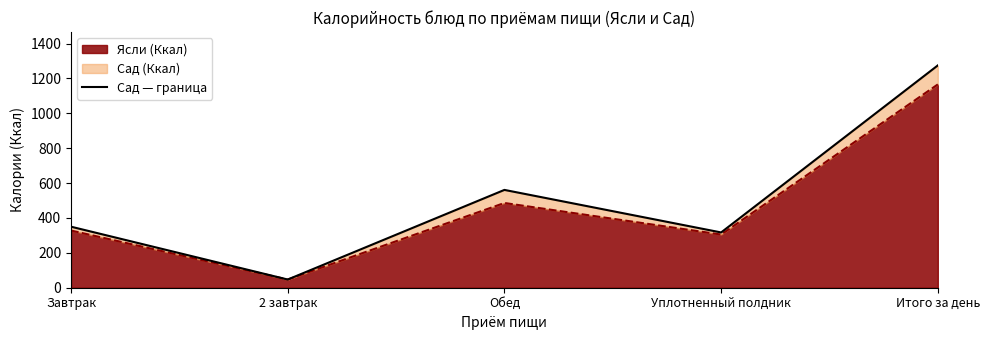

What is the approximate value of Ясли (Ккал) at Итого за день?

1166